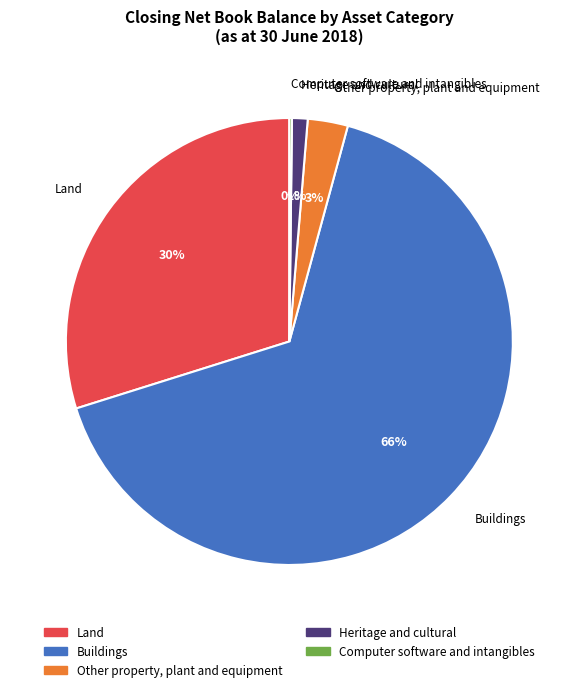

True or false: Buildings accounts for 66% of the total.

True